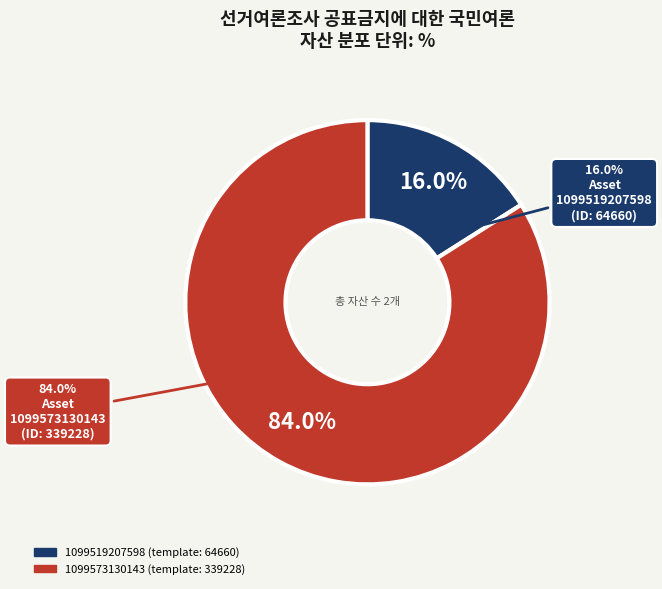

What percentage is the 1099519207598 slice, to the nearest percent?

16%